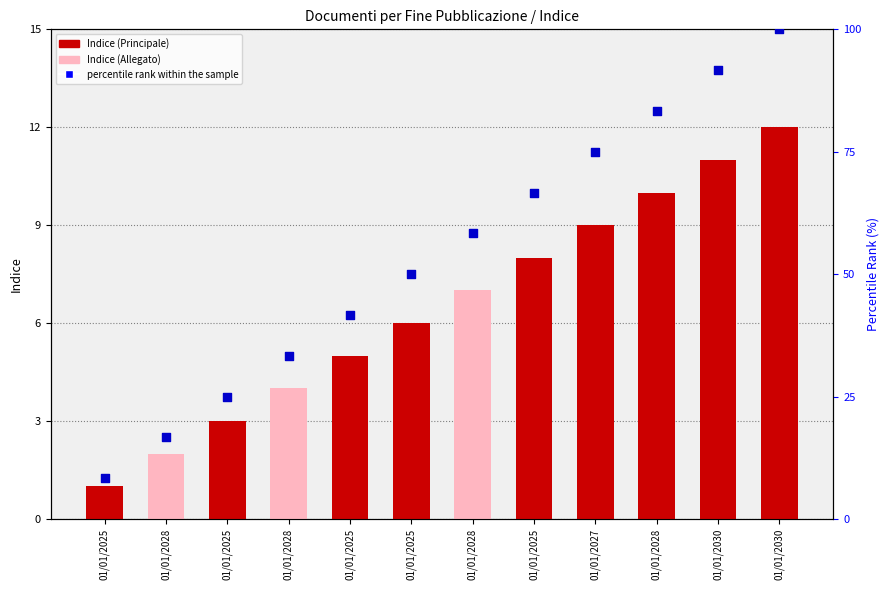

At how many categories does at least one series exceed 33?

9